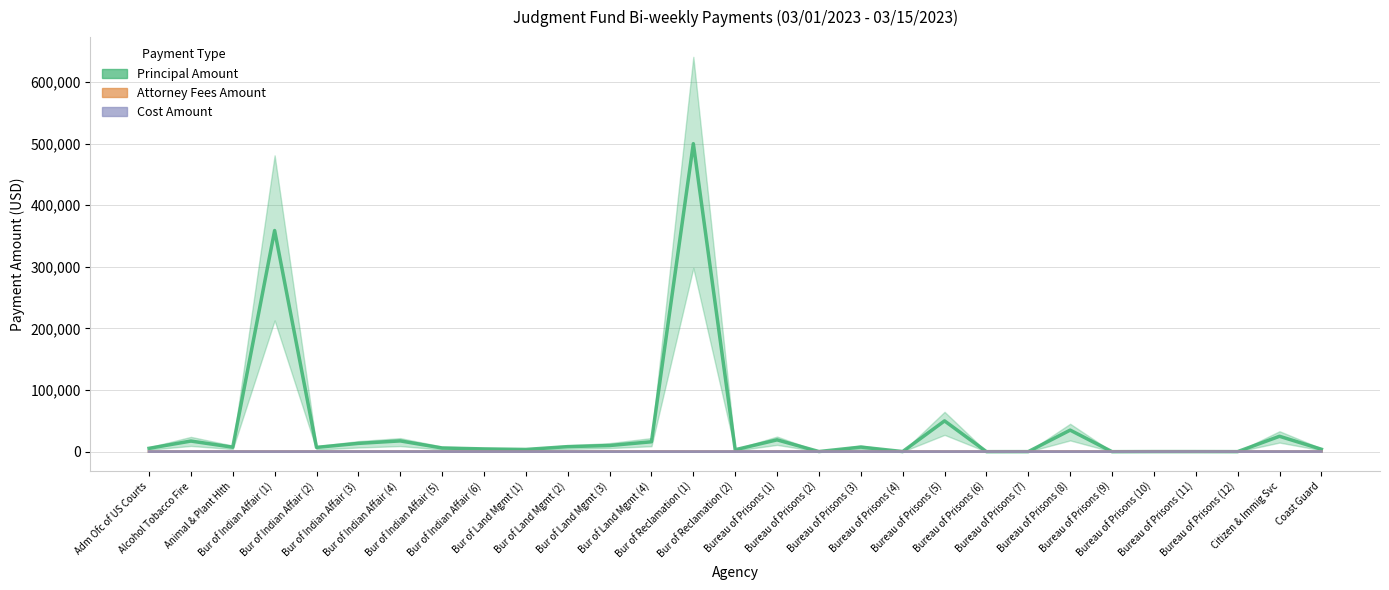

Read the Attorney Fees Amount value at Bur of Land Mgmt (1).

330.2